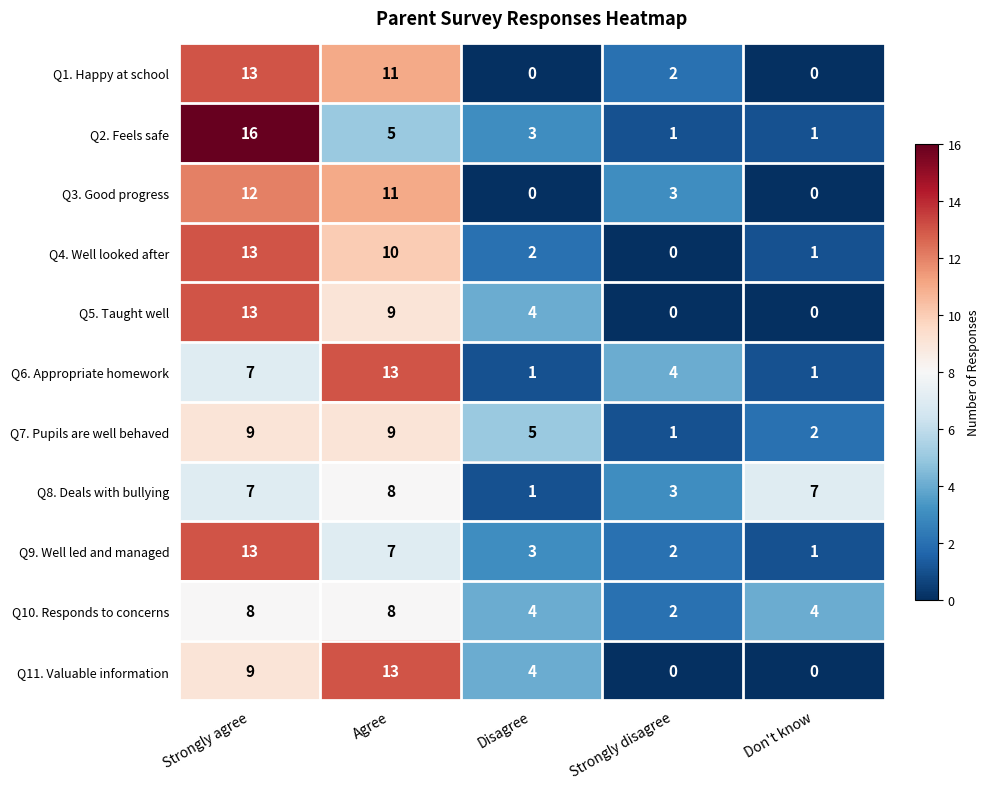

Rank the categories by Q4. Well looked after value from lowest to highest.

Strongly disagree, Don't know, Disagree, Agree, Strongly agree